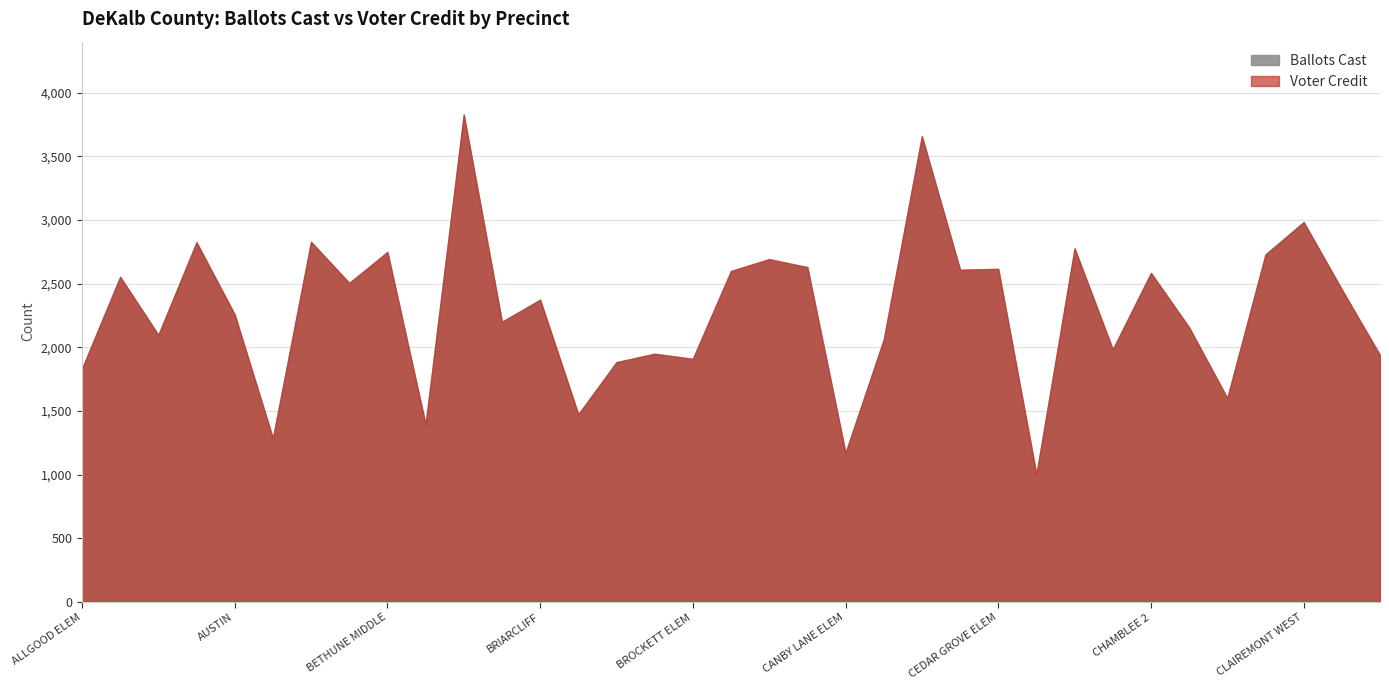

What is the sum of the Voter Credit values at CLAIREMONT EAST and BROOKHAVEN?

5325